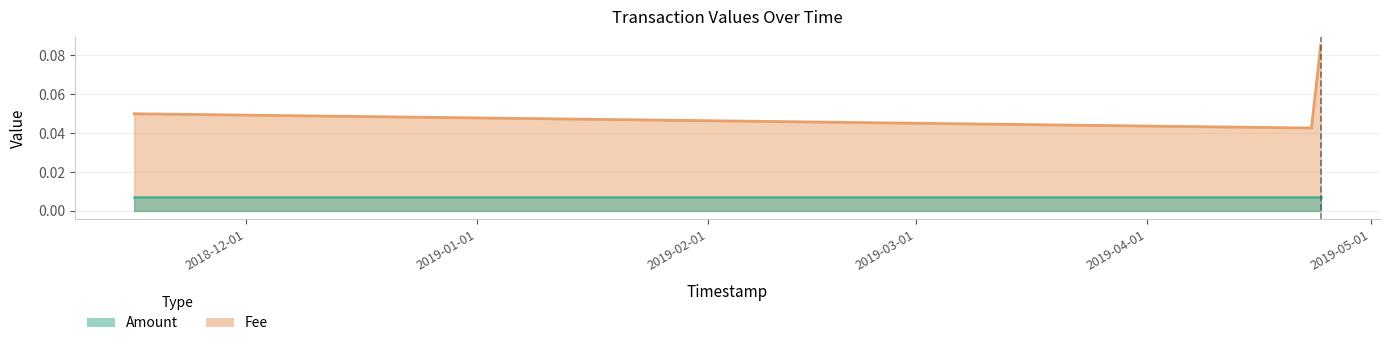

Between 2018-11-16 00:07:18 and 2019-04-24 06:31:37, which is larger?

2019-04-24 06:31:37